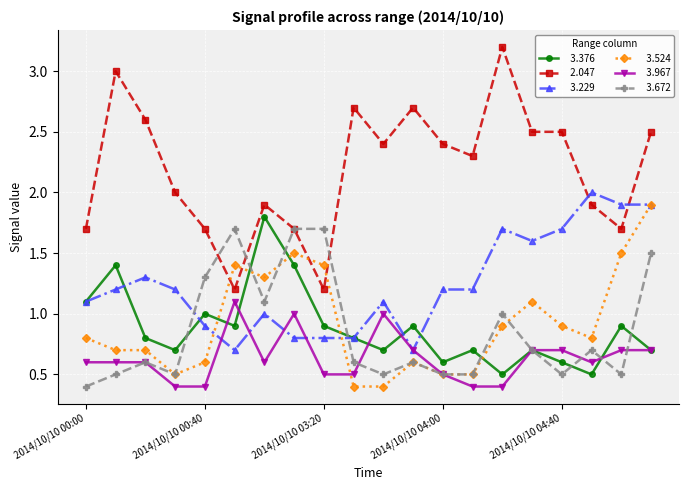

What is the greatest value displayed?

3.2